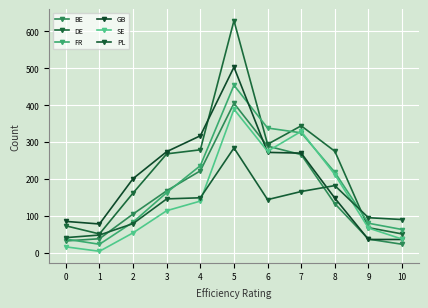

What is the highest value of the FR series?

454